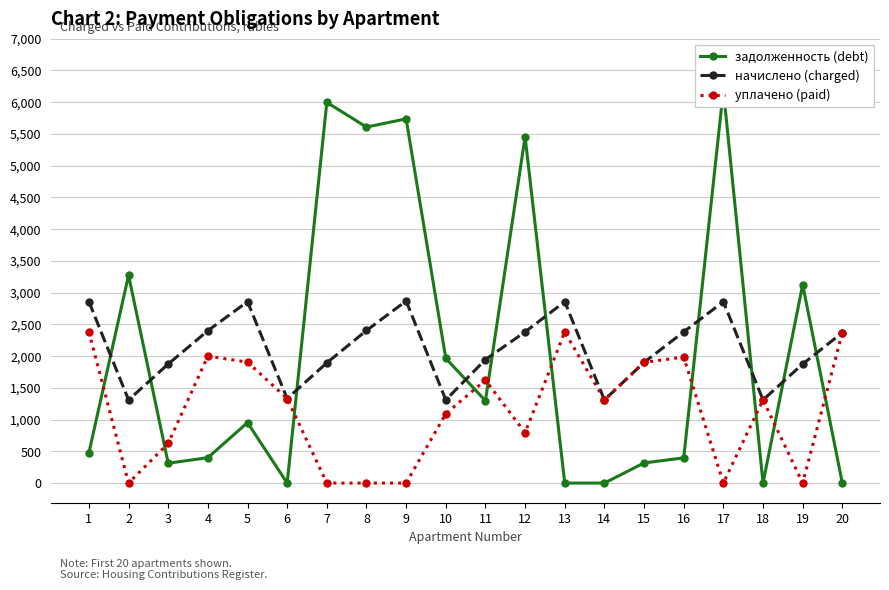

At which label is уплачено (paid) closest to 1190?

10